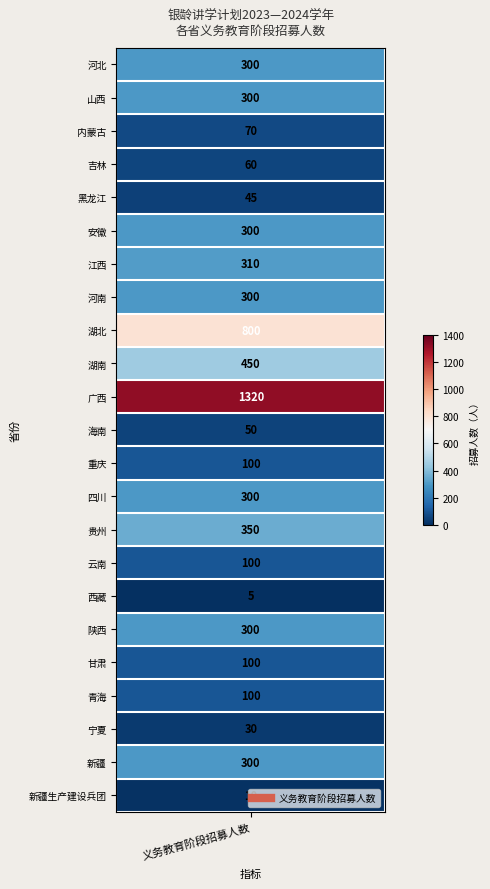

What is the difference between the values at 22 and 13?

290